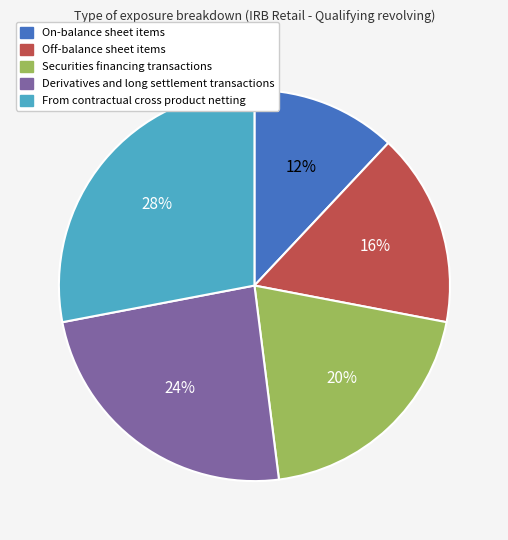

How many slices are in this pie chart?

5